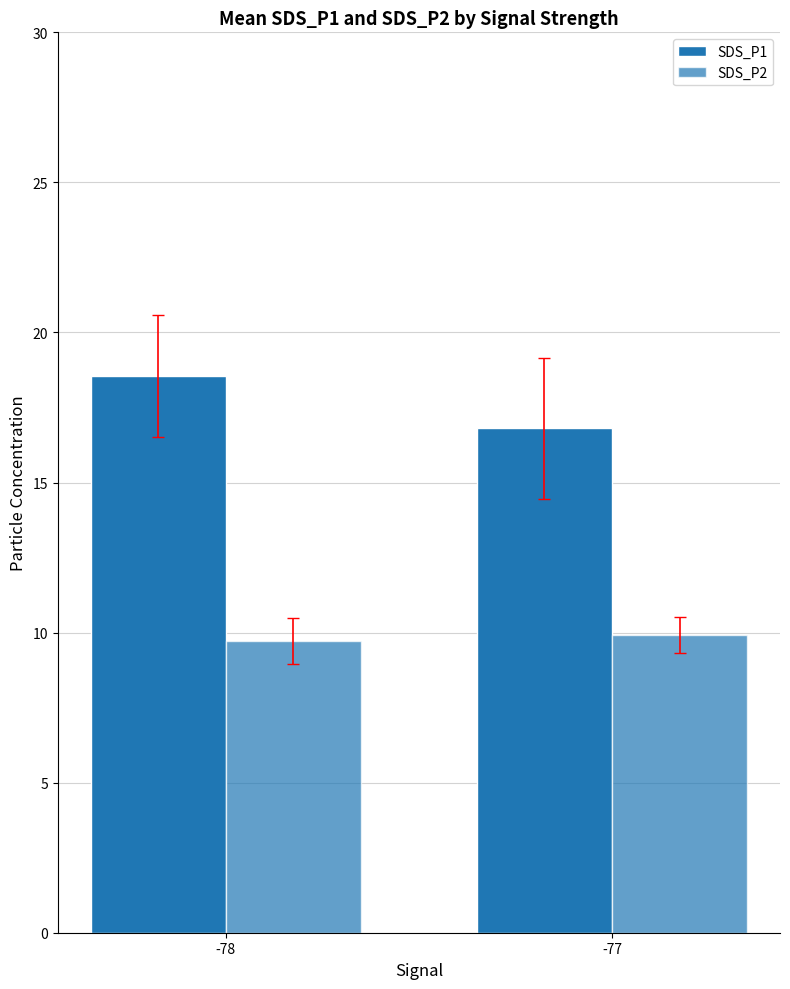

Rank the categories by SDS_P1 value from lowest to highest.

-77, -78